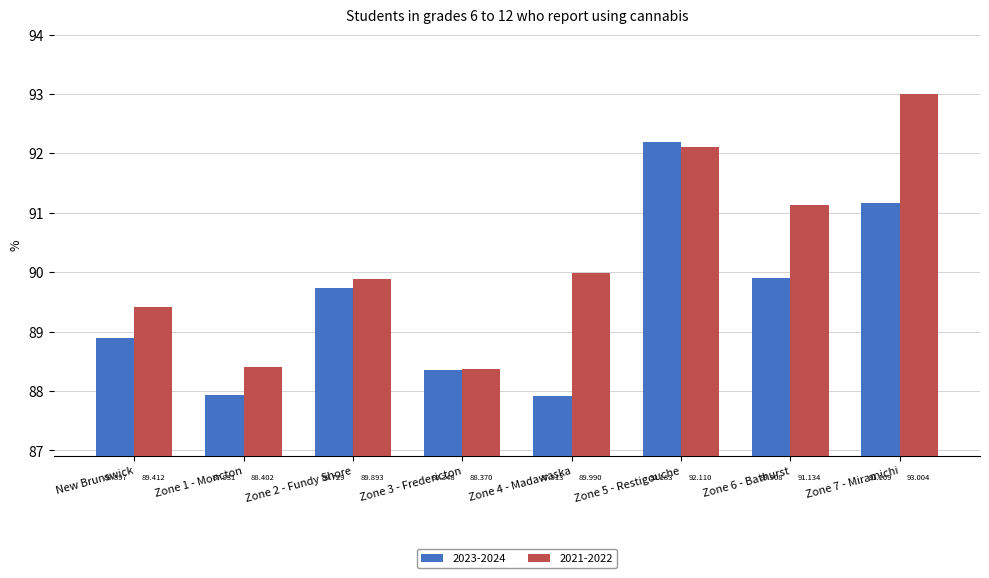

What is the sum of all 2021-2022 values?

722.3